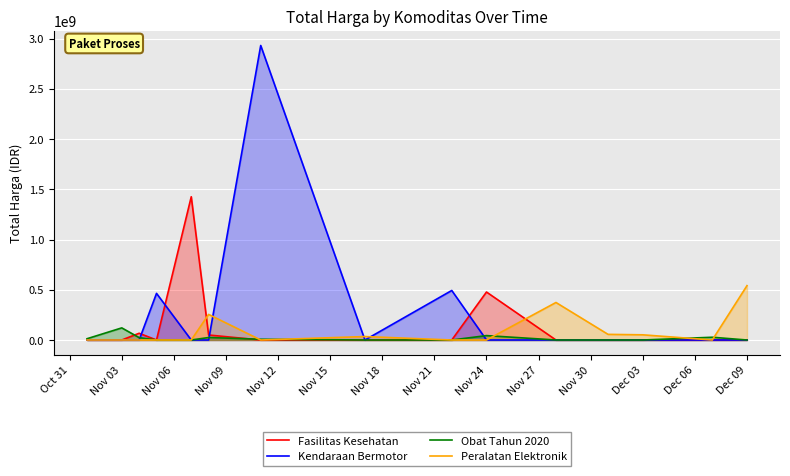

How many times do Obat Tahun 2020 and Peralatan Elektronik cross each other?

5